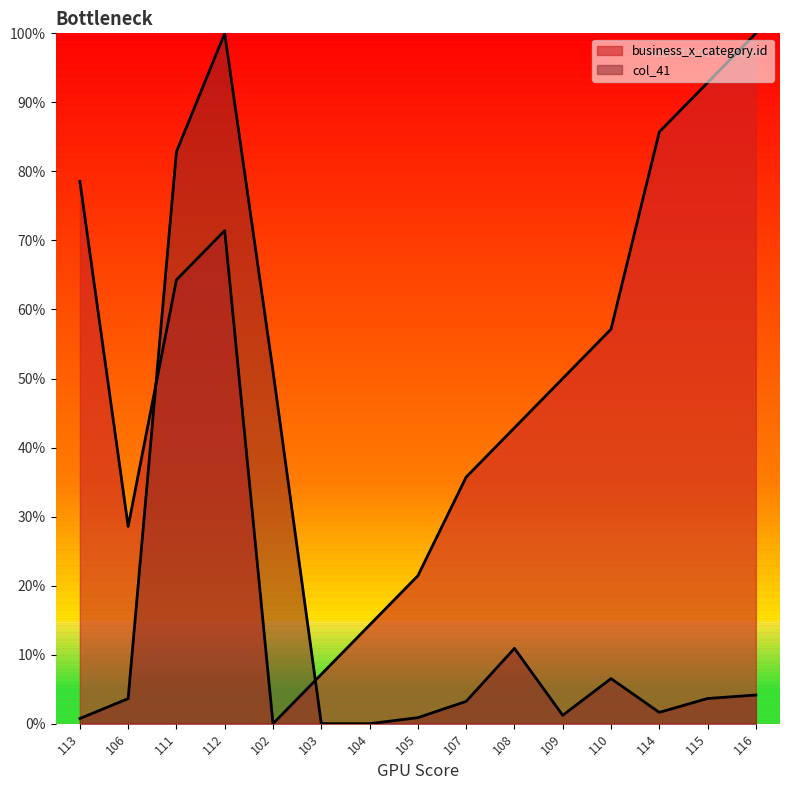

How many data points does each series have?

15